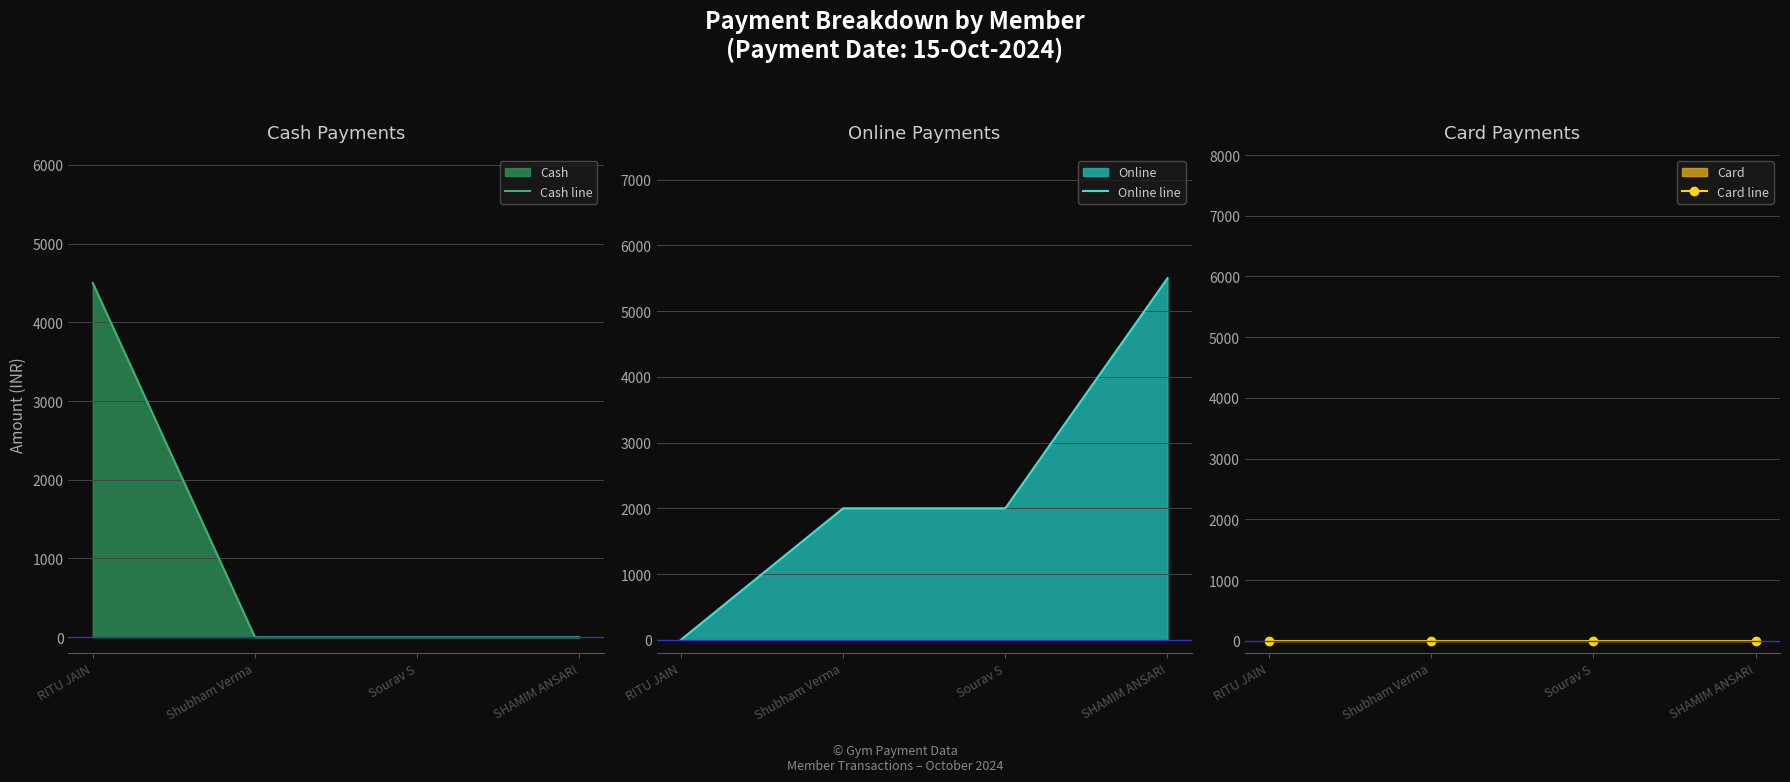

At which category does the chart reach its peak across all series?

SHAMIM ANSARI